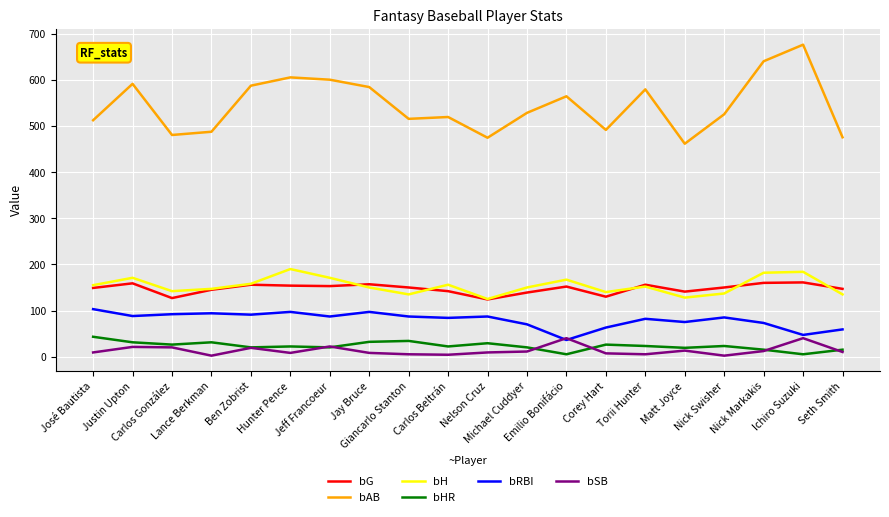

How many lines are shown in the chart?

6